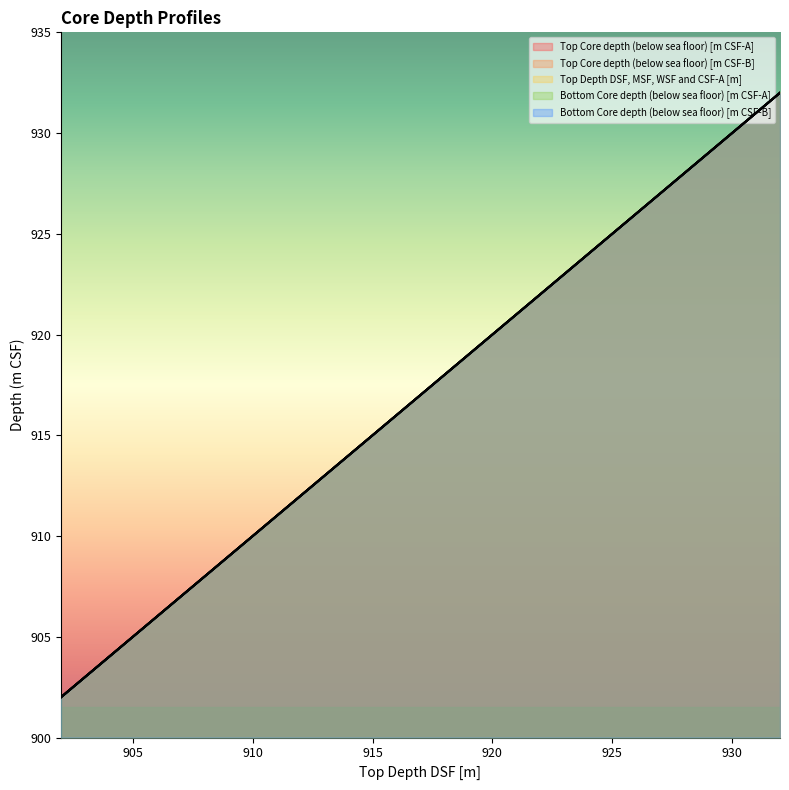

What is the difference between the Bottom Core depth (below sea floor) [m CSF-A] values at 912.0 and 932.0?

20